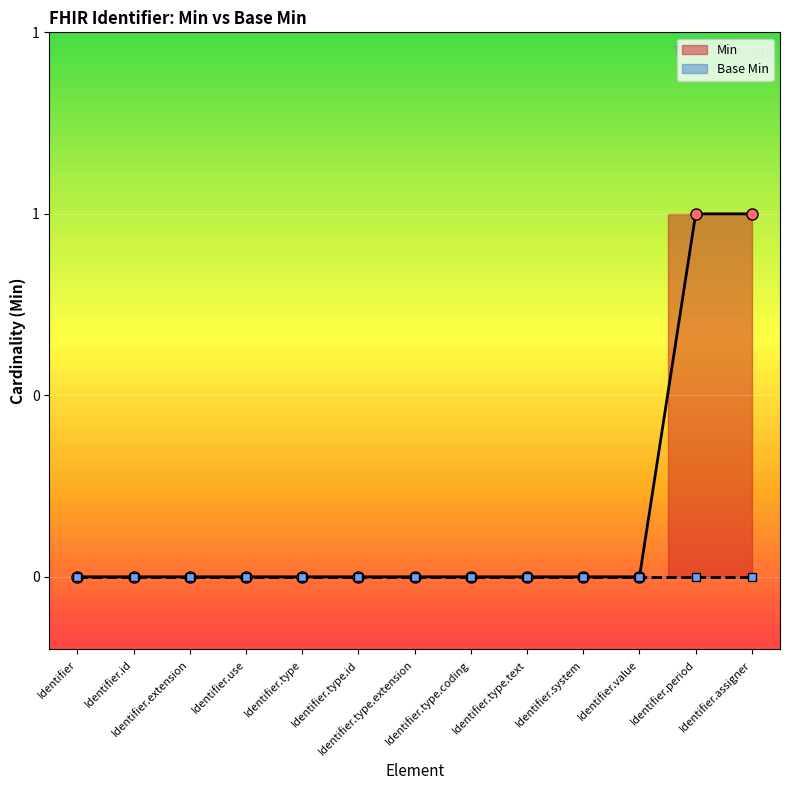

The value at Identifier.type is 0. True or false?

True